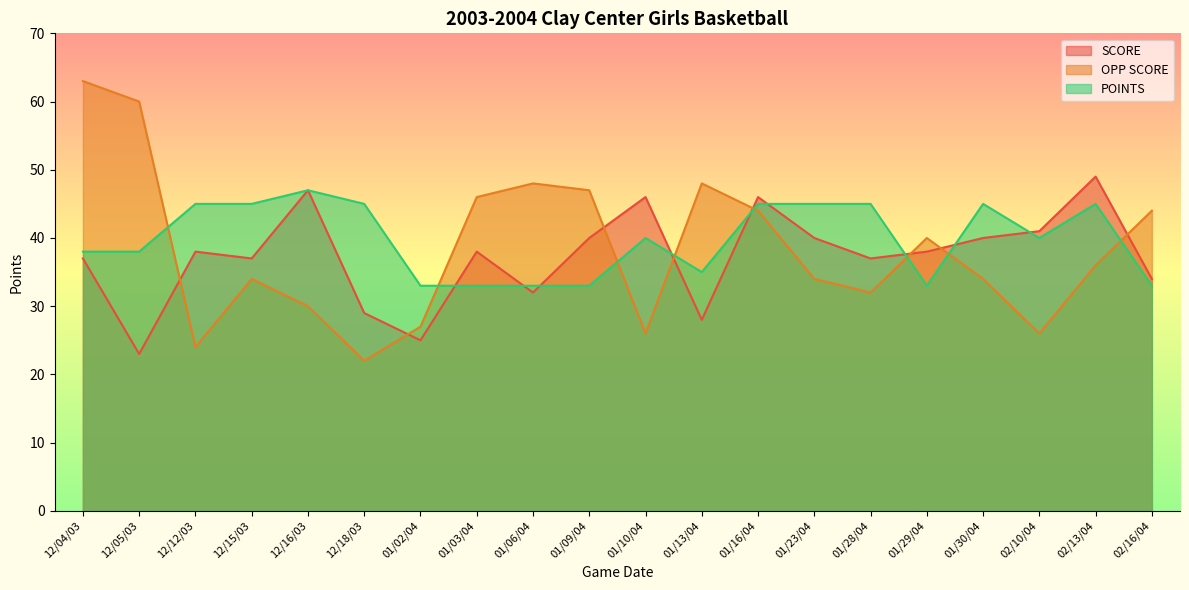

List the labels in order of POINTS value, largest first.

12/16/03, 12/12/03, 12/15/03, 12/18/03, 01/16/04, 01/23/04, 01/28/04, 01/30/04, 02/13/04, 01/10/04, 02/10/04, 12/04/03, 12/05/03, 01/13/04, 01/02/04, 01/03/04, 01/06/04, 01/09/04, 01/29/04, 02/16/04